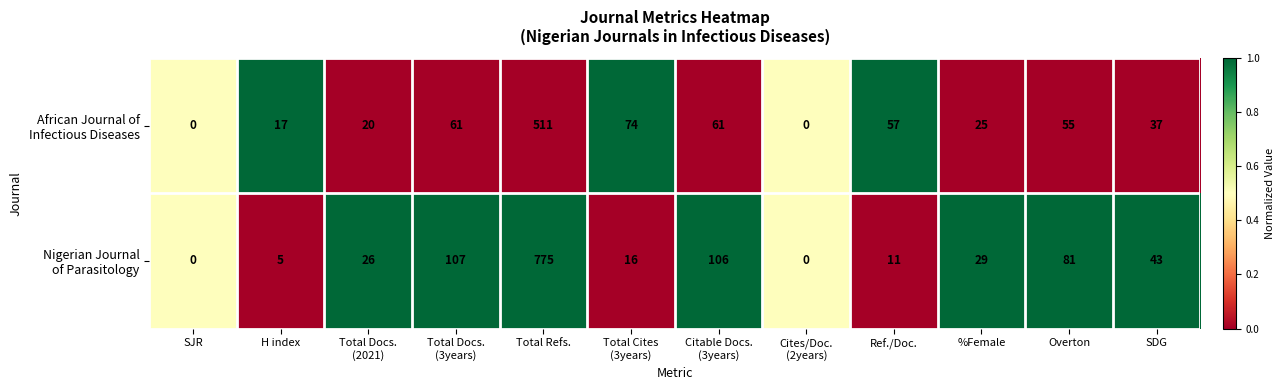

What is the spread (max minus min) of values at Overton?

26